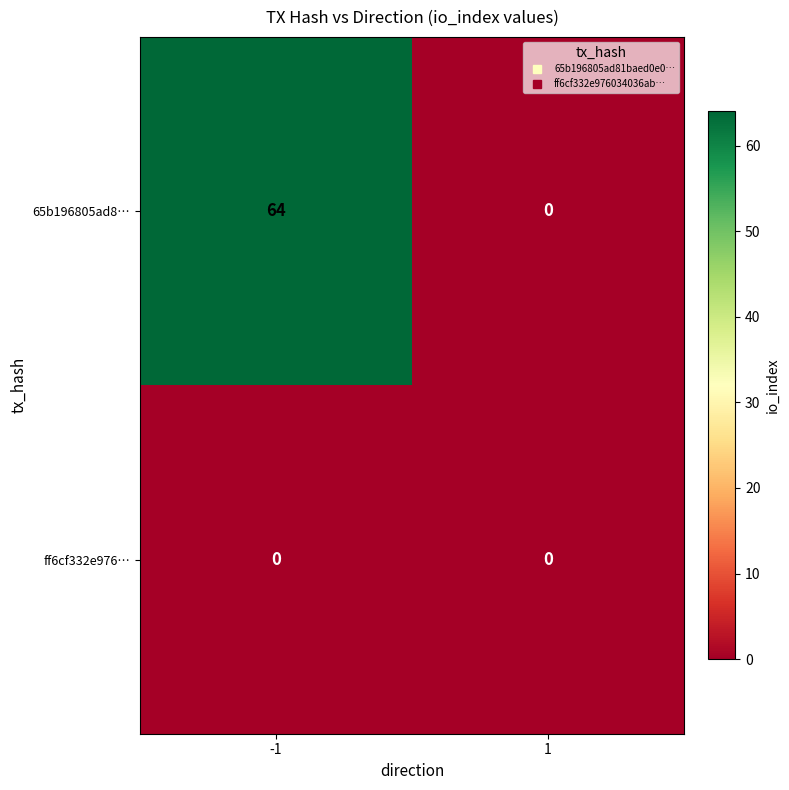

What is the difference between the highest and lowest values at -1?

64